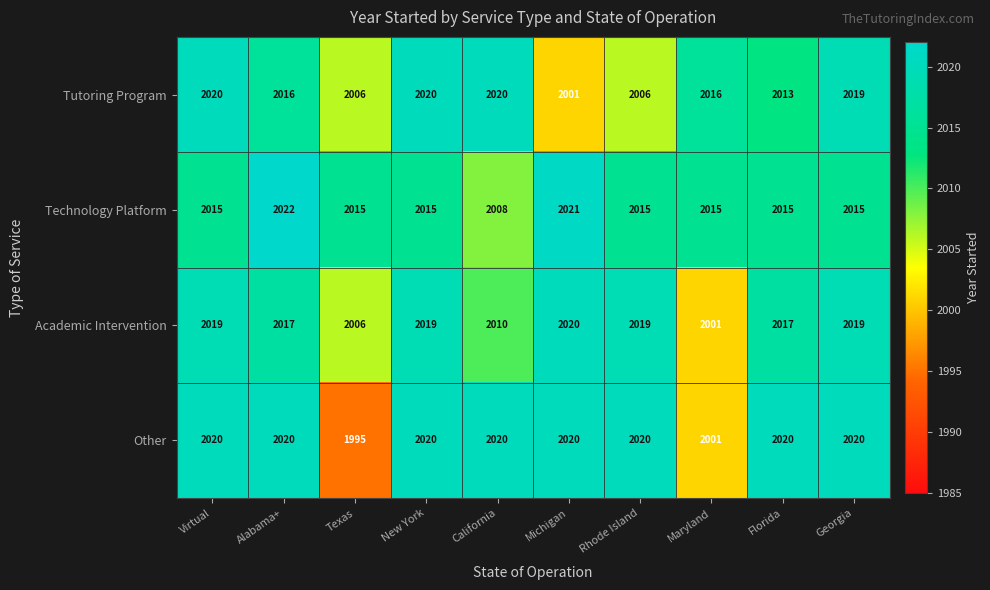

True or false: Academic Intervention has a value of 2019 at Rhode Island.

True